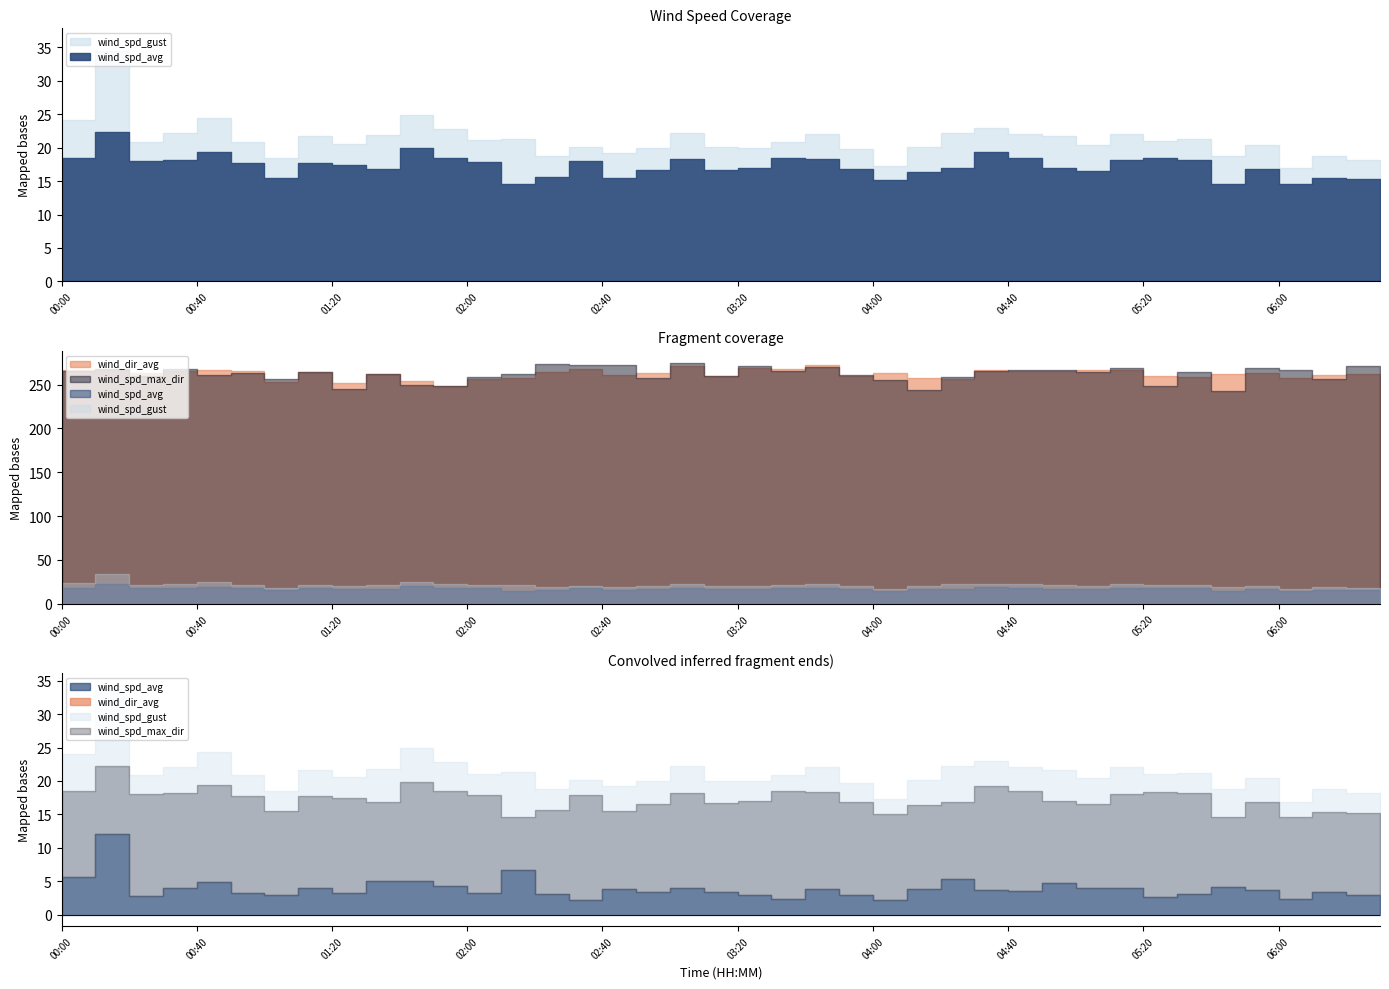

The value of wind_spd_gust at 04:30 is 22.9. True or false?

True